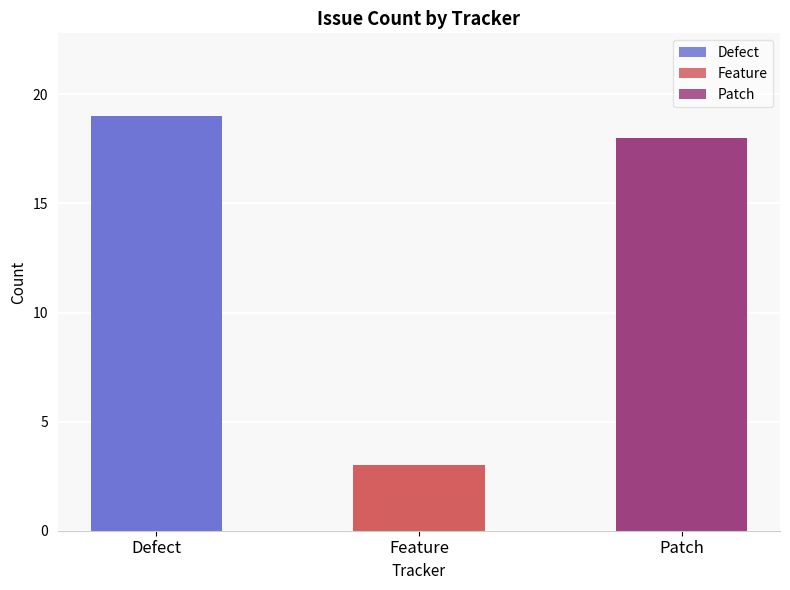

What is the average value?

13